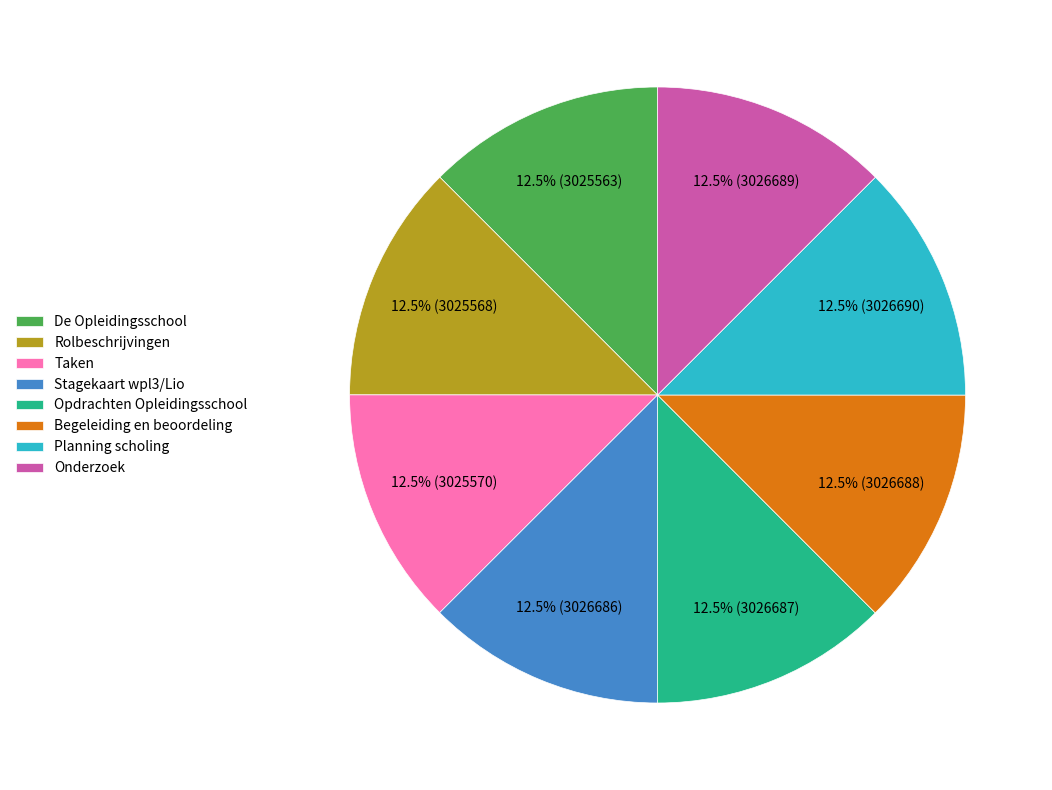

How much of the chart is everything except Opdrachten Opleidingsschool?

87.5%